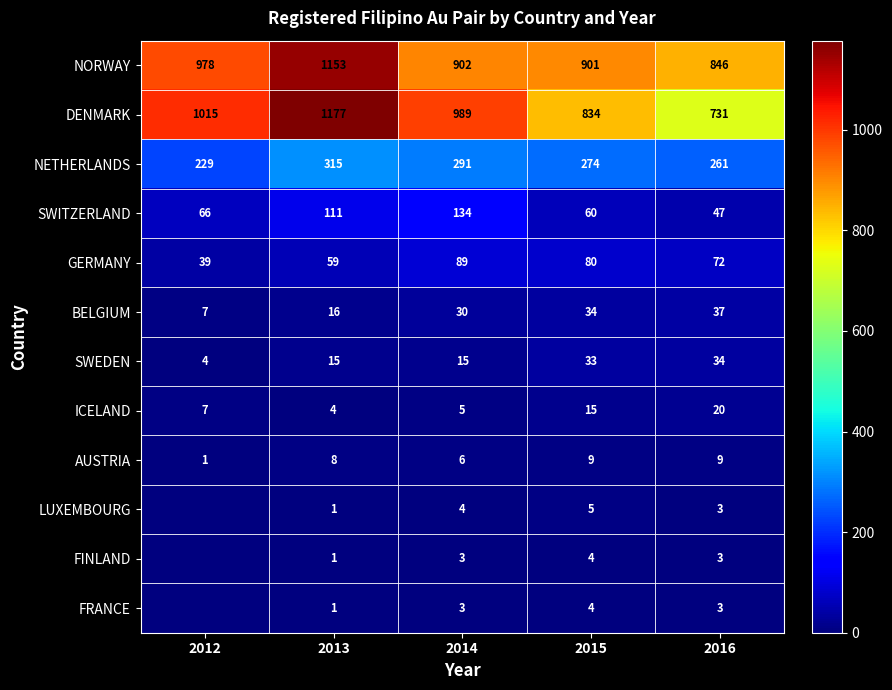

Read the GERMANY value at 2015.

80